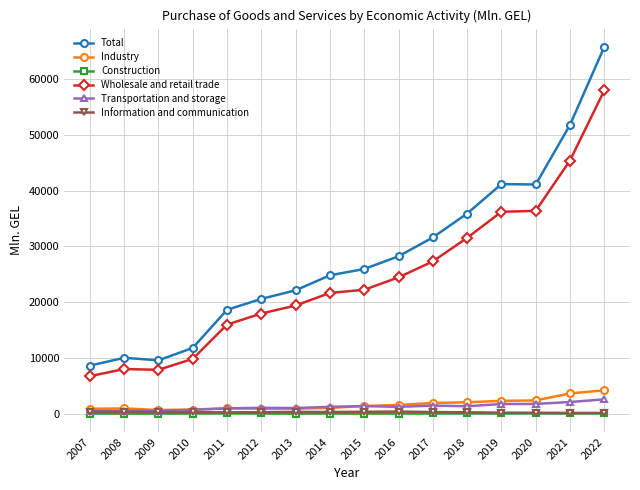

How many series are shown in this chart?

6